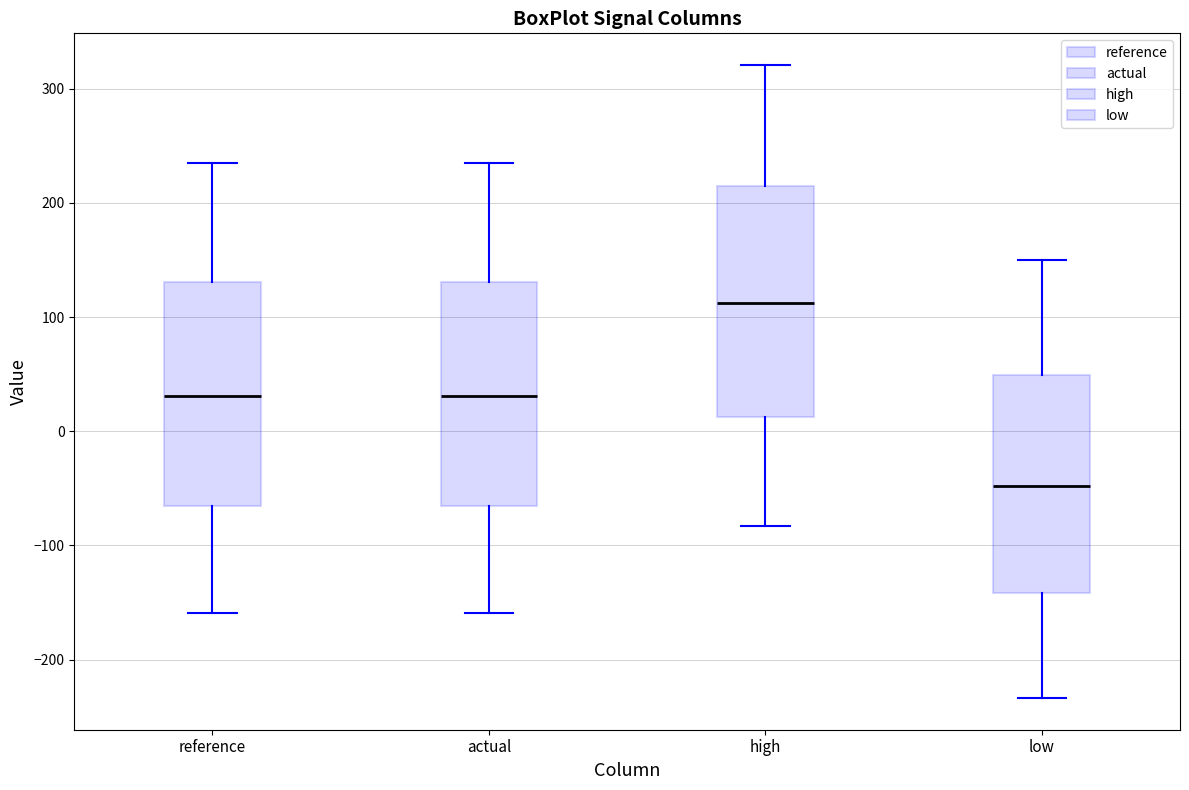

Reading left to right, transcribe this box plot: for each box, give where its median line is, the range the box spans, and where its two whiskers end, as read against the y-axis. The values are not printed on the chart, so give them approximately, as read against the axis.

reference: median 30, box -70 to 130, whiskers -160 to 230
actual: median 30, box -70 to 130, whiskers -160 to 230
high: median 110, box 10 to 210, whiskers -80 to 320
low: median -50, box -140 to 50, whiskers -230 to 150